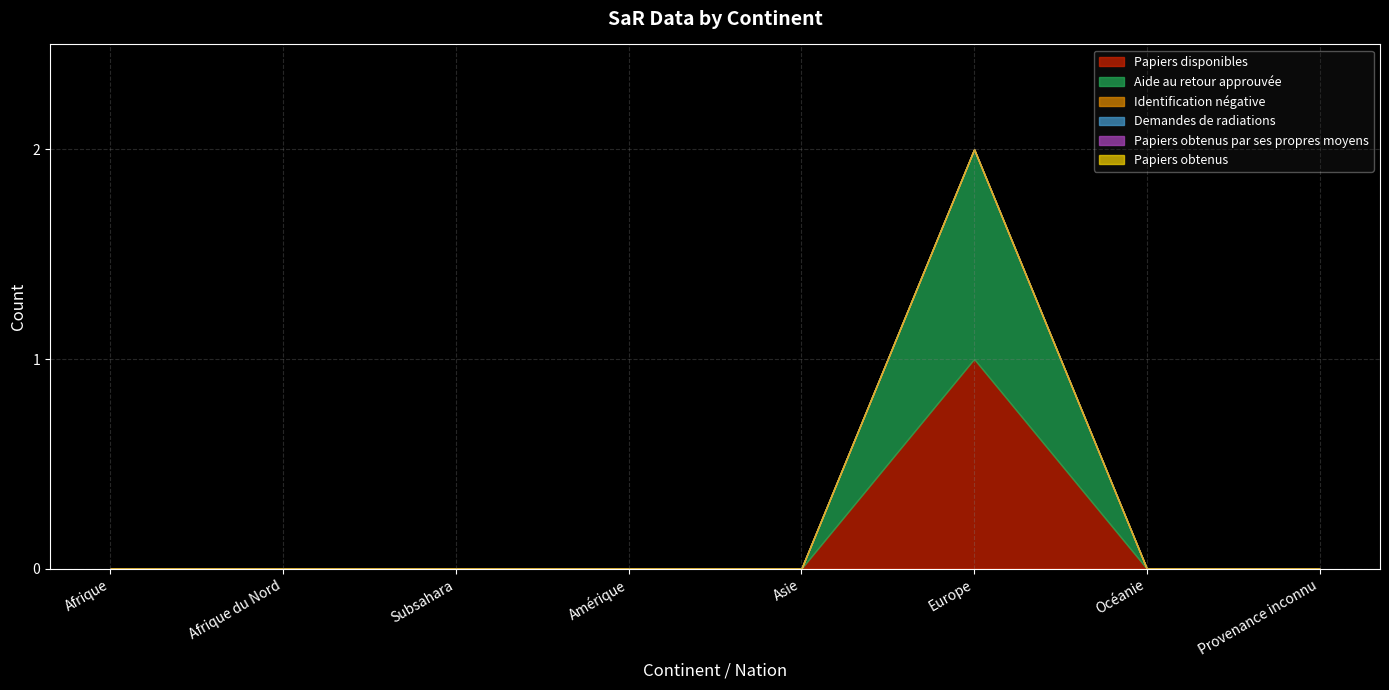

What position from the right is Asie?

4